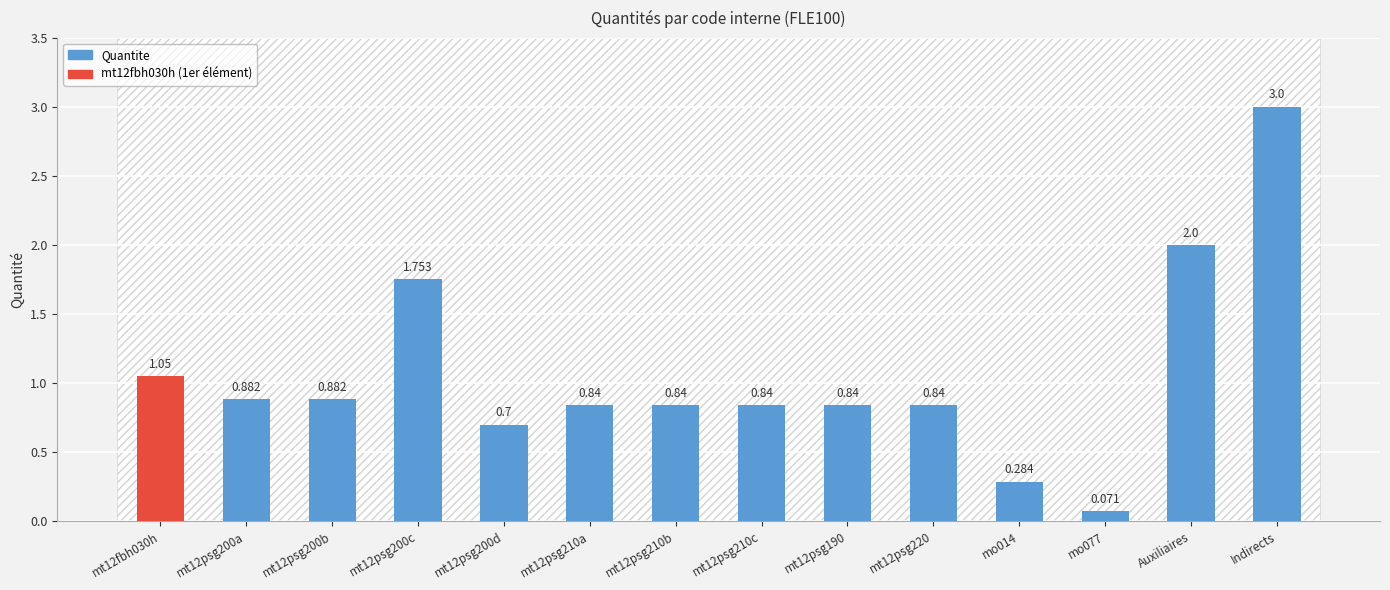

Which label corresponds to the largest value in the chart?

Indirects